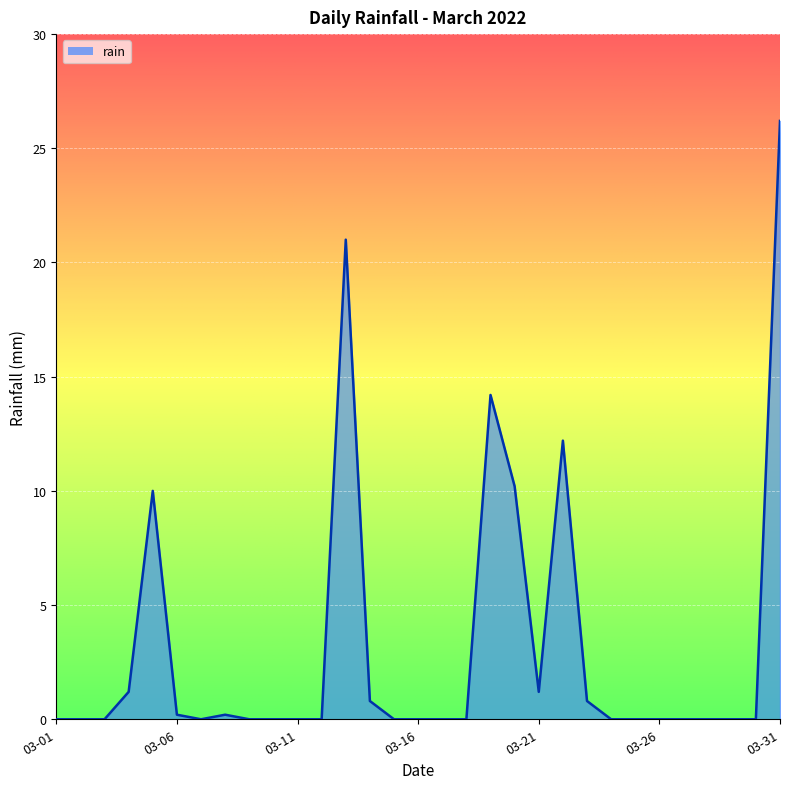

What is the sum of all values?

98.2